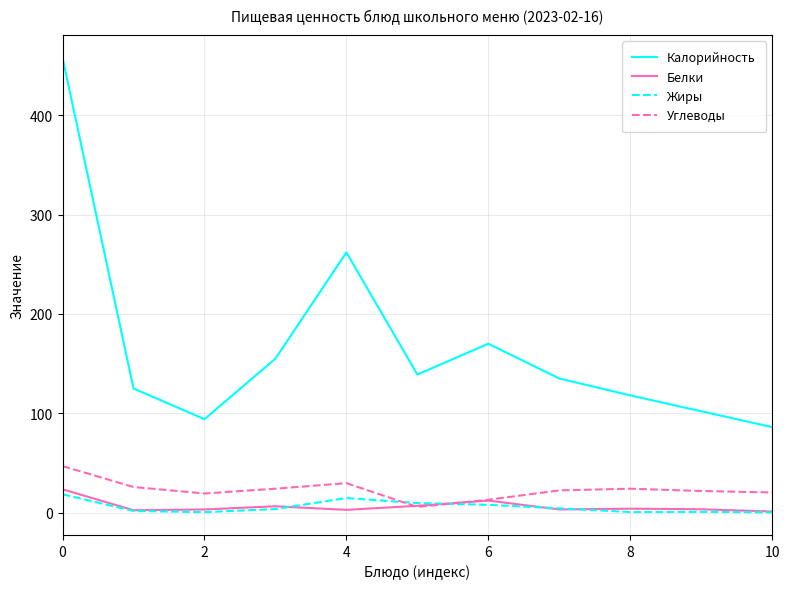

How many categories are shown in the chart?

11